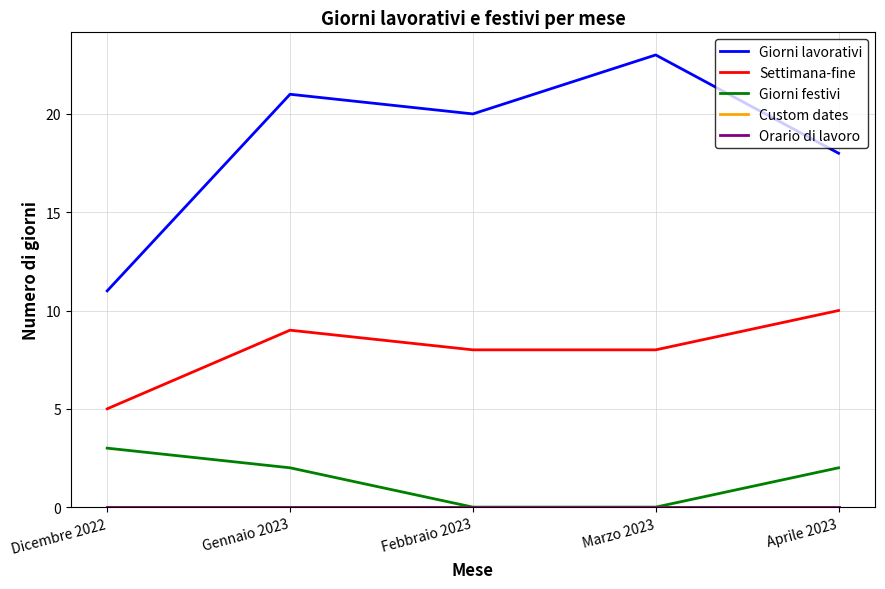

Does the chart have visible grid lines?

Yes